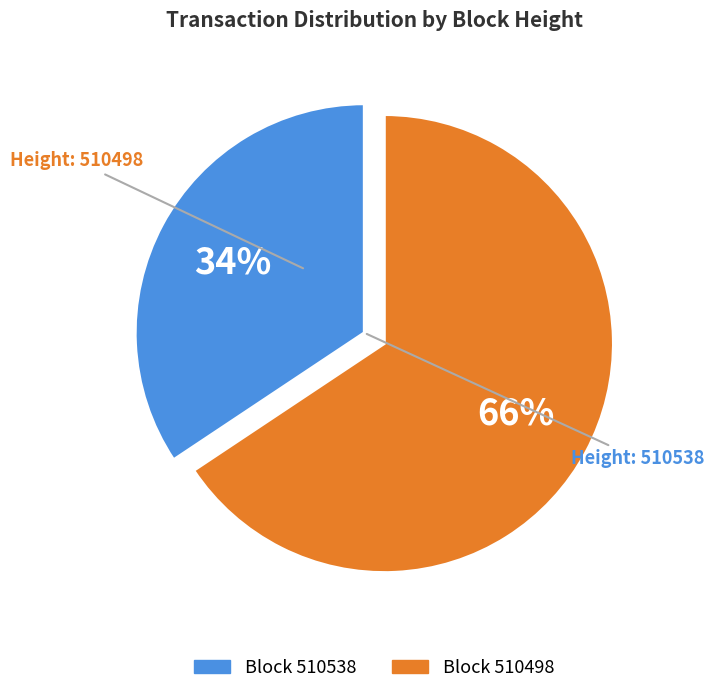

To the nearest percent, what is the average slice percentage?

50%